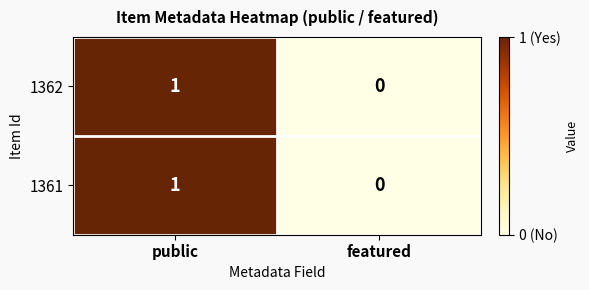

Reading left to right, transcribe all the data shown in this chart.

1362: 1	0
1361: 1	0